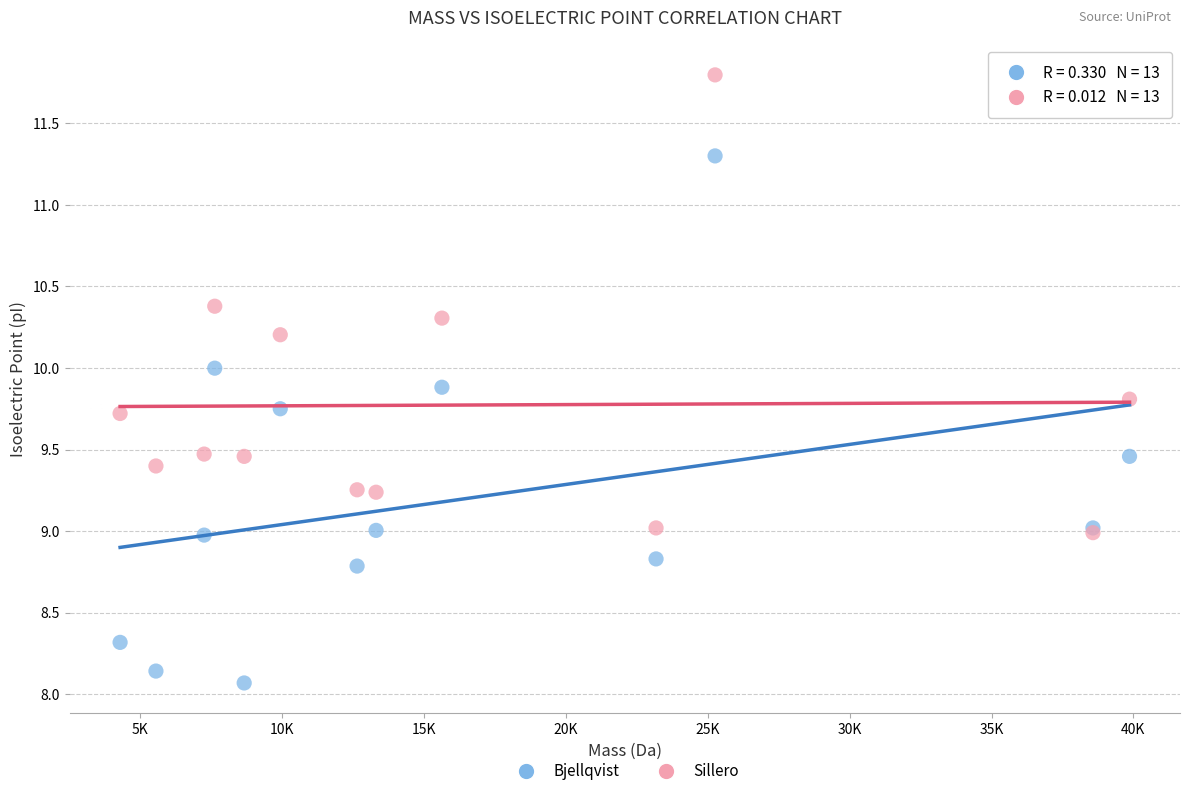

Which series reaches the minimum Y coordinate?

Bjellqvist